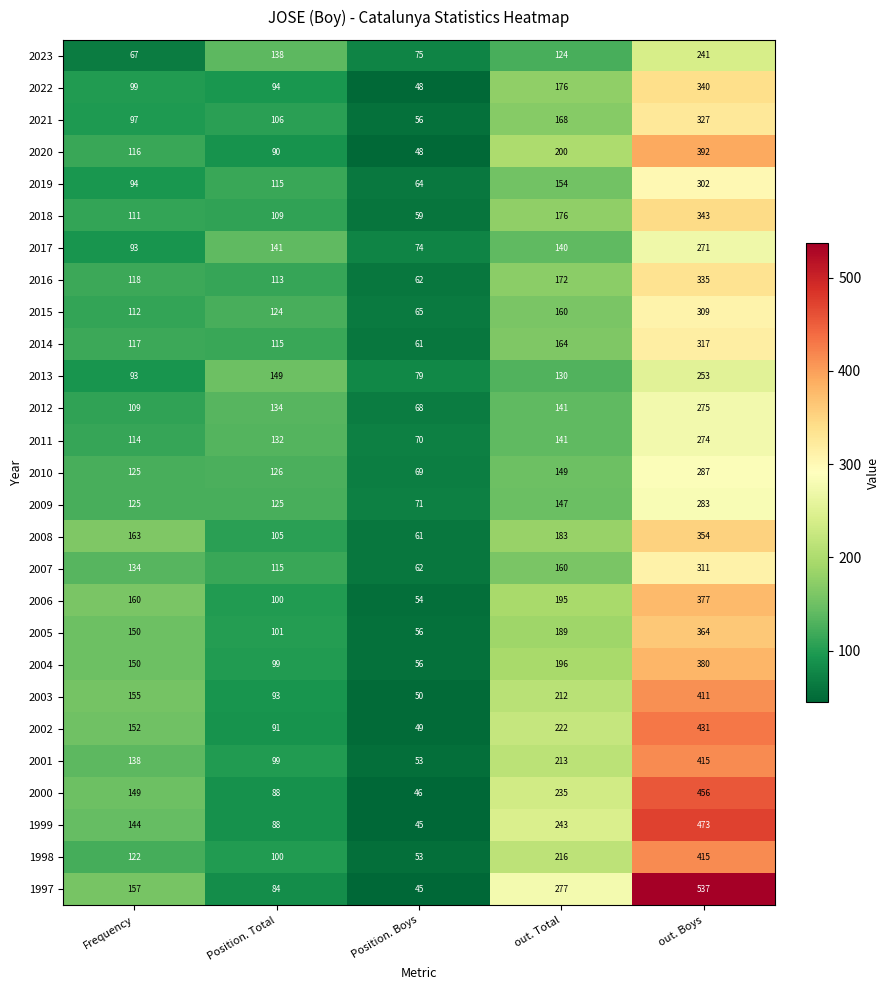

Which series changed the most between Frequency and out. Total?

1997